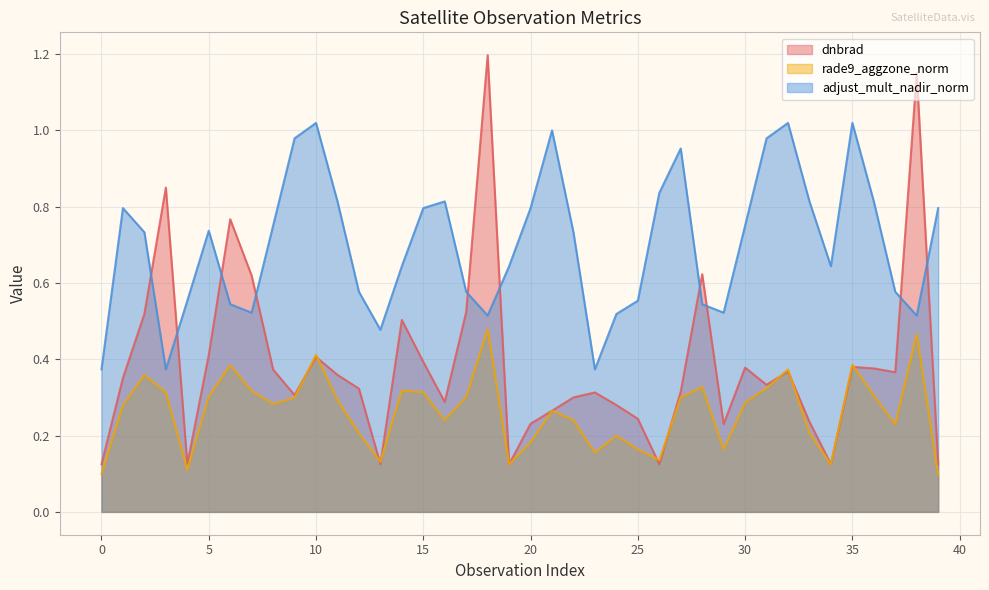

What is the minimum value for dnbrad?

0.1